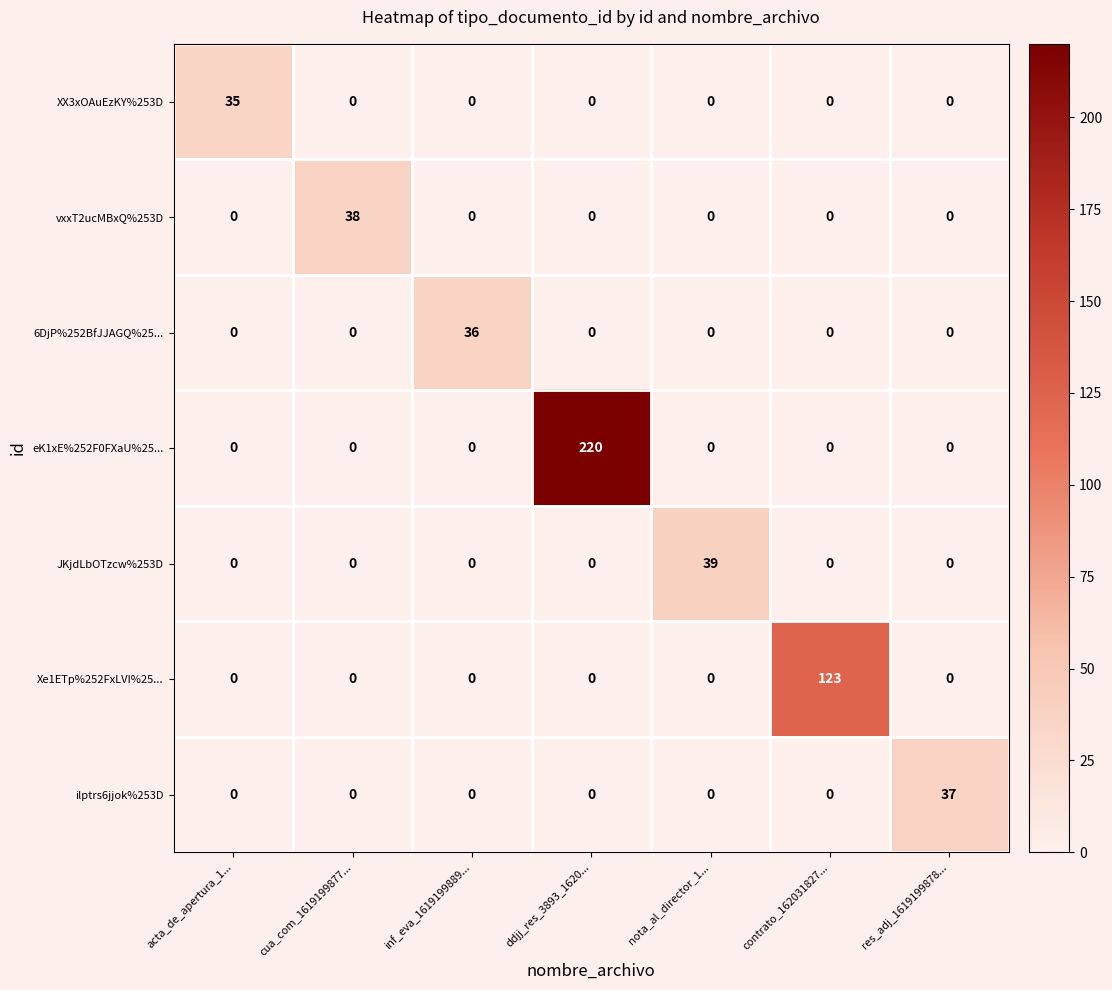

Which series changed the most between inf_eva_1619199889... and ddjj_res_3893_1620...?

eK1xE%252F0FXaU%25...